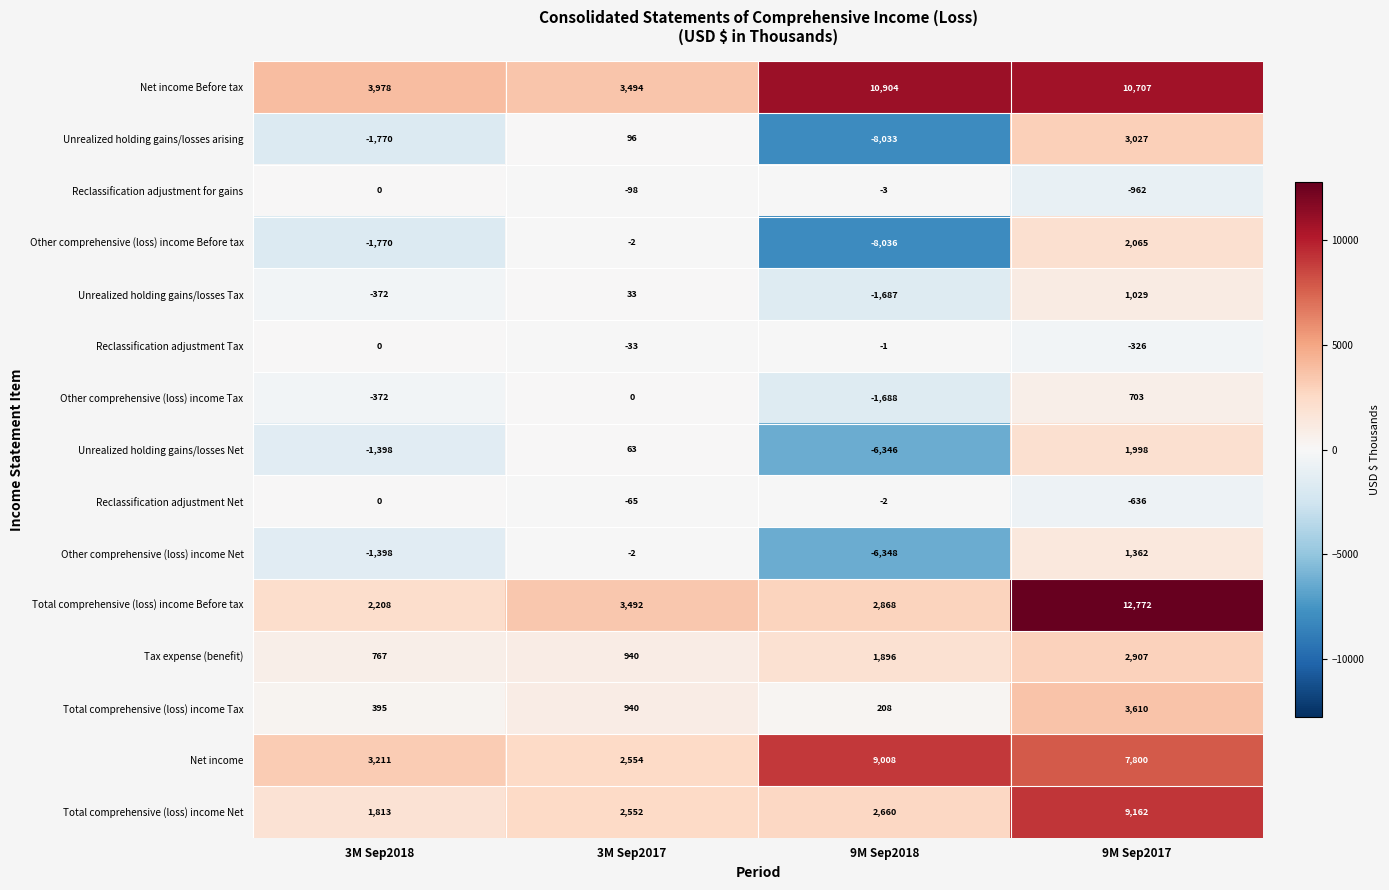

What value does the Reclassification adjustment for gains series have at 9M Sep2017, to the nearest 10?

-960